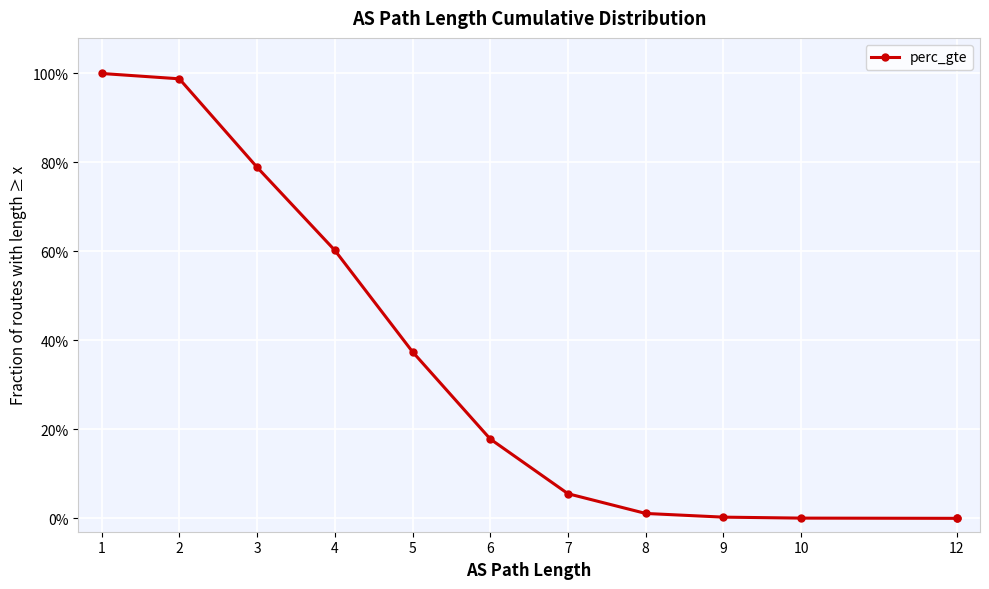

The value at 10 is 0.0. True or false?

True